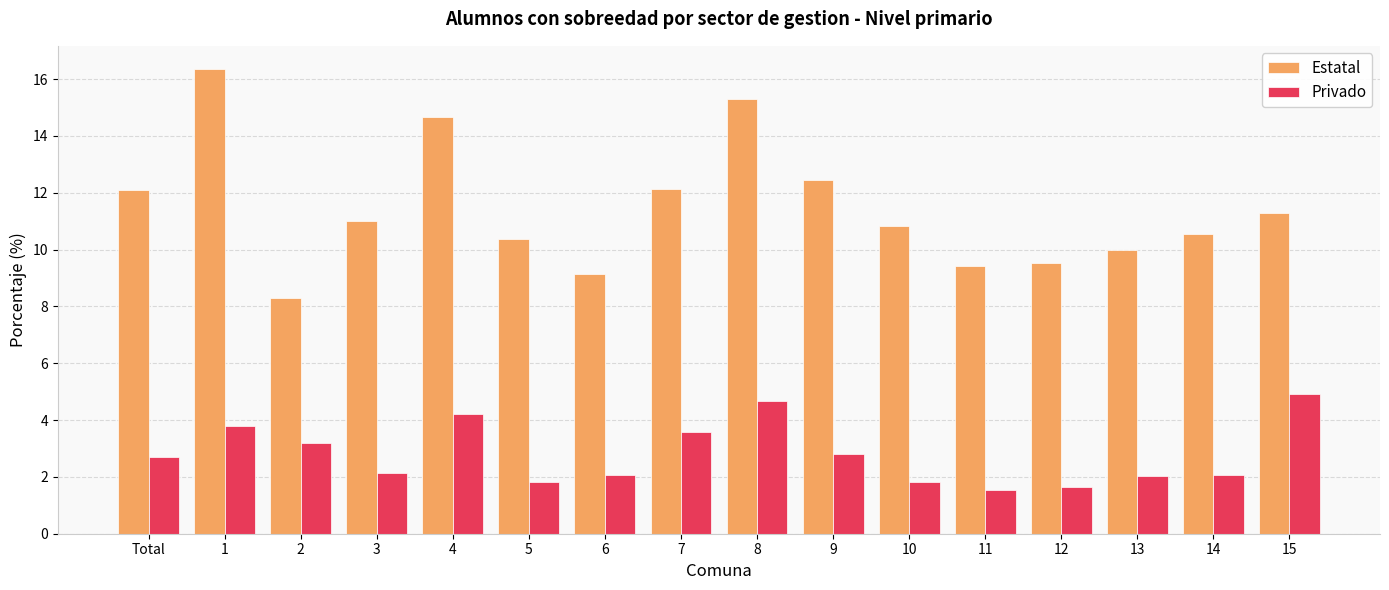

Is it true that Privado equals 3.0 at 13?

False